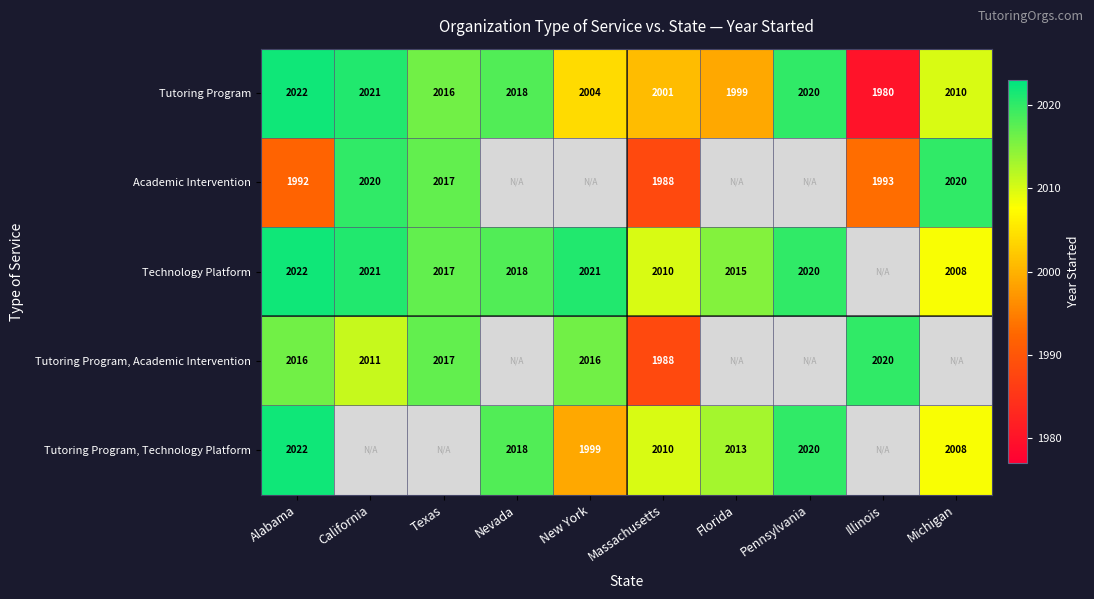

What is the sum of the Tutoring Program values at California and Texas?

4037